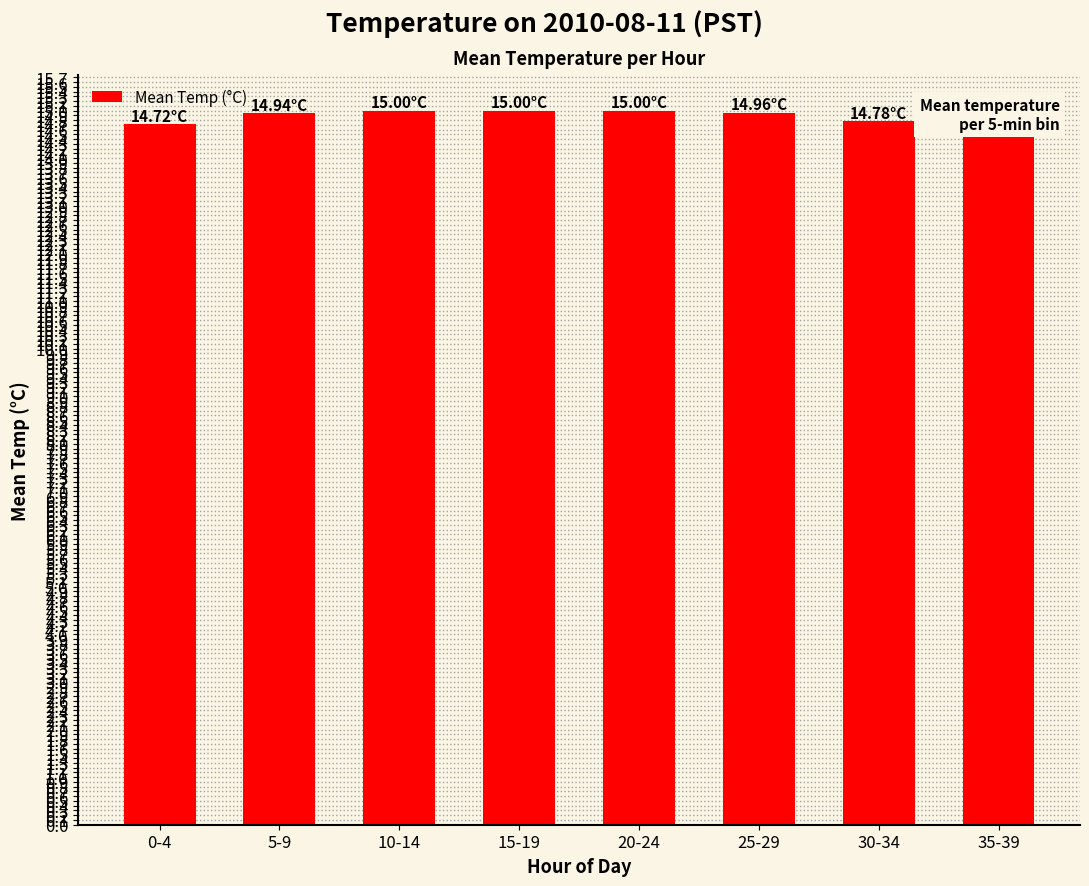

Which label corresponds to the smallest value in the chart?

35-39